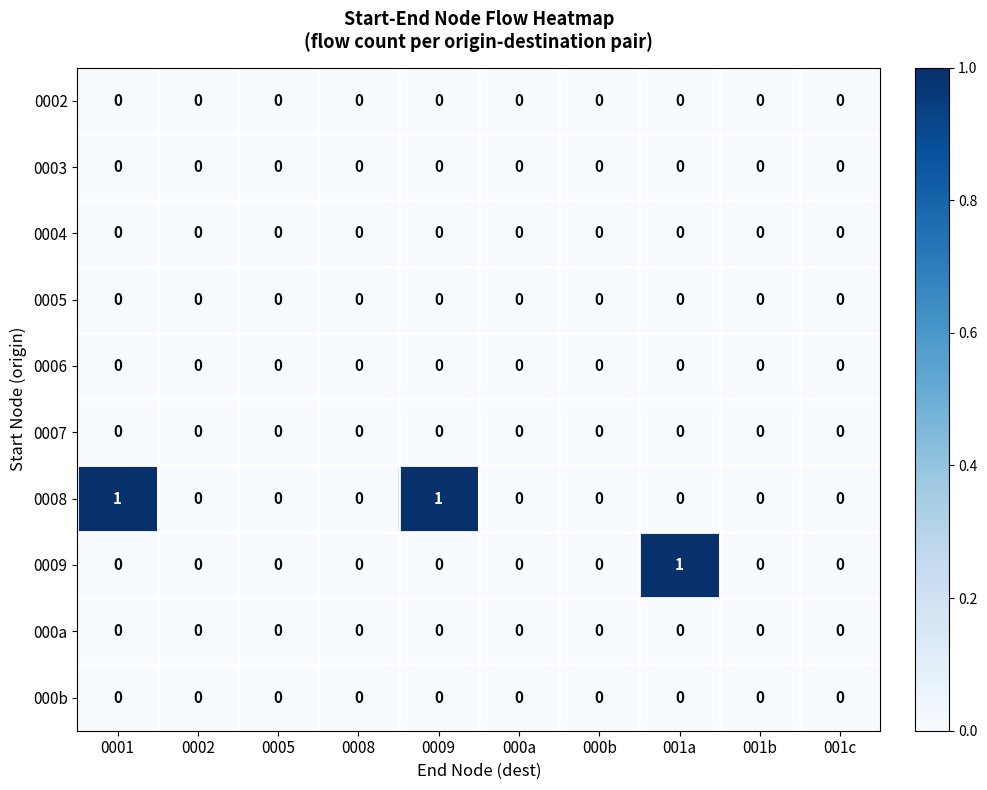

Count the 0008 values in the range 0 to 1.

10